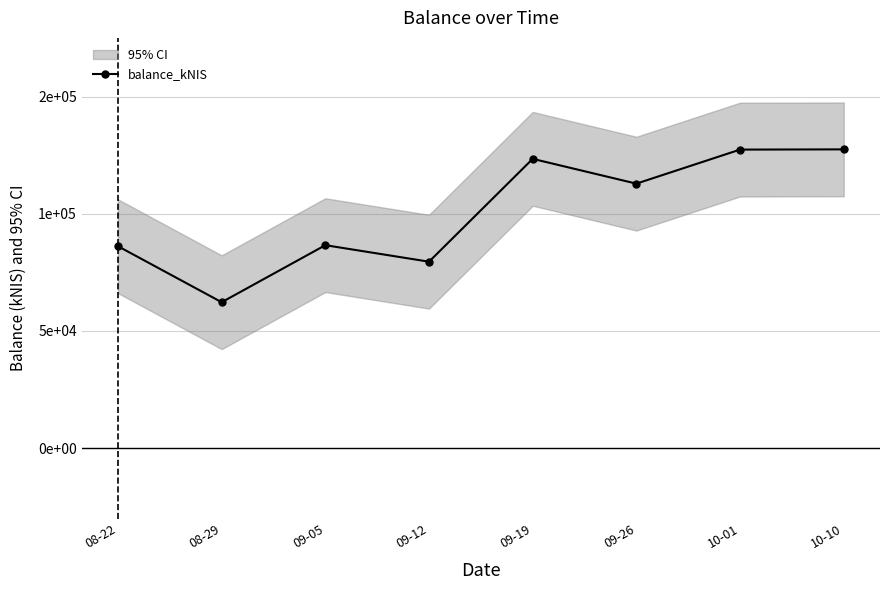

What is the sum of the values at 08-29 and 09-26?

175108.7